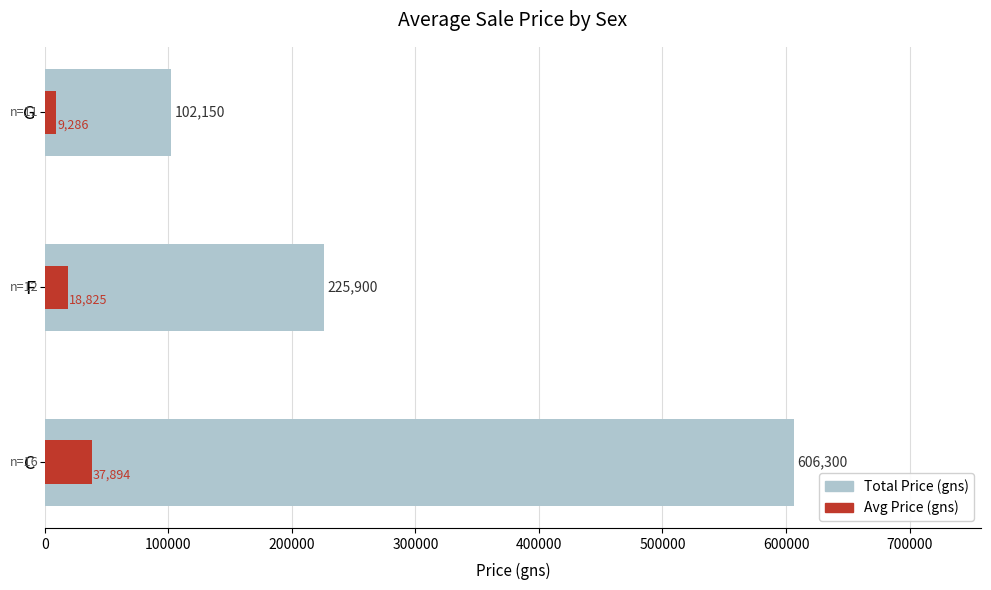

Which series has the widest spread of values?

Total Price (gns)